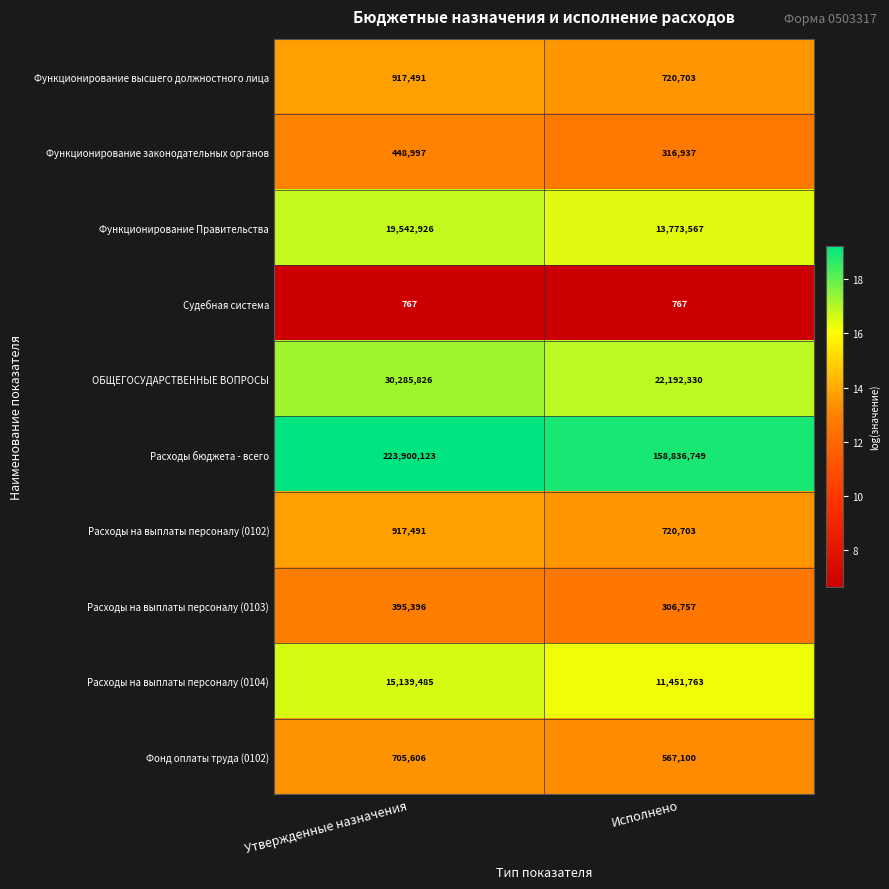

What is the spread (max minus min) of values at Утвержденные назначения?

223899356